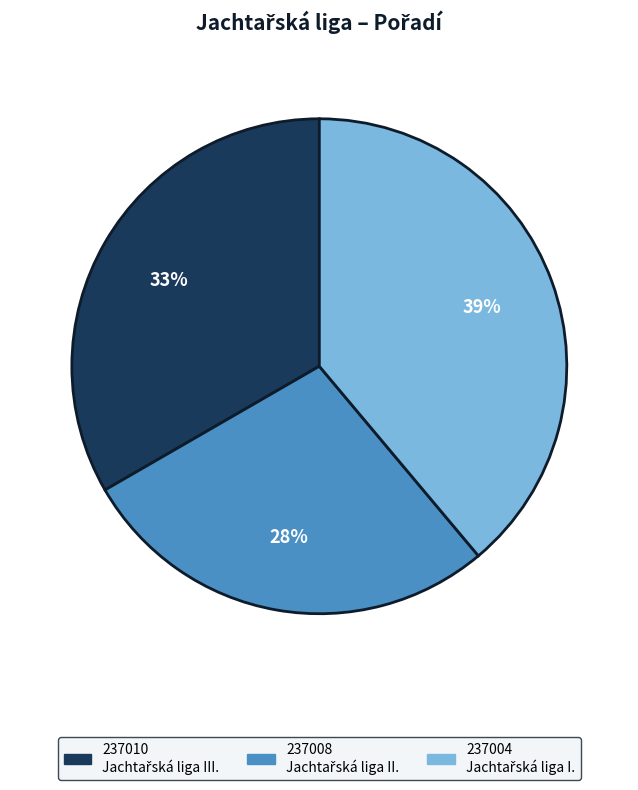

How many slices are in this pie chart?

3